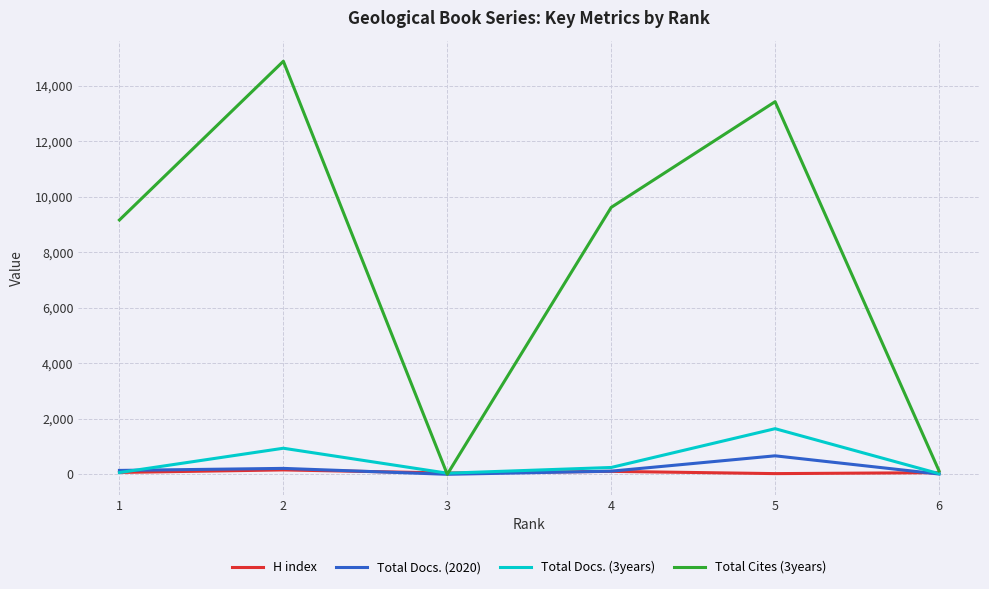

Which series has the widest spread of values?

Total Cites (3years)